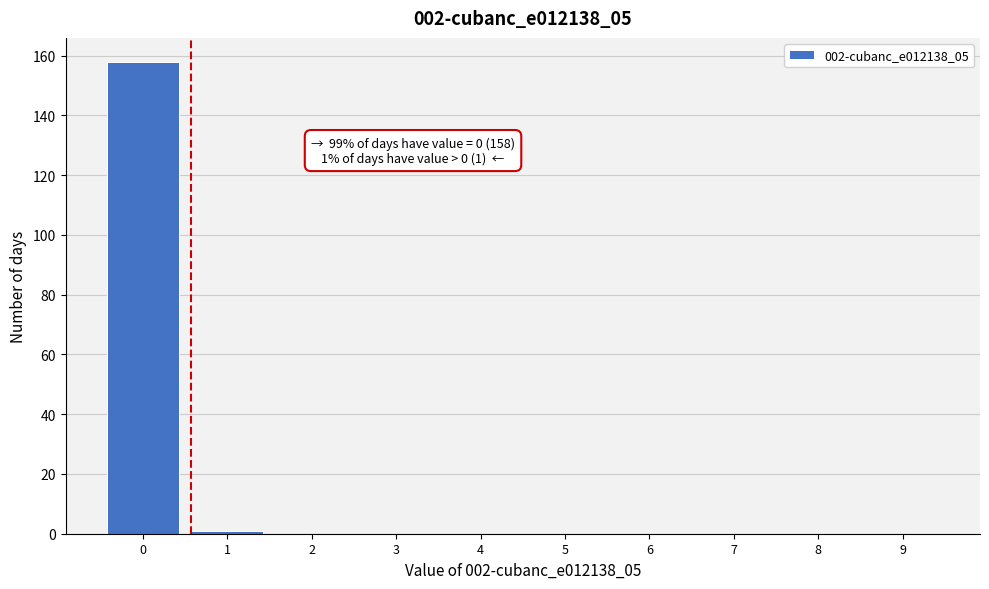

Reading right to left, transcribe all the data shown in this chart.

9=0	8=0	7=0	6=0	5=0	4=0	3=0	2=0	1=1	0=158